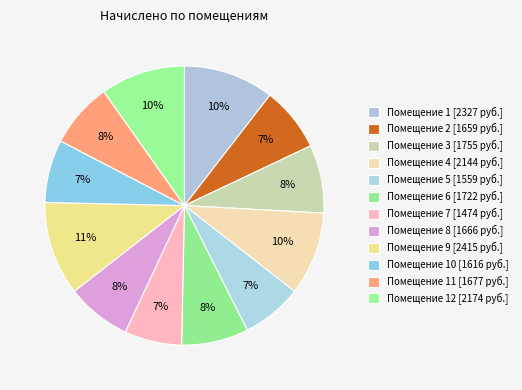

How many slices are in this pie chart?

12